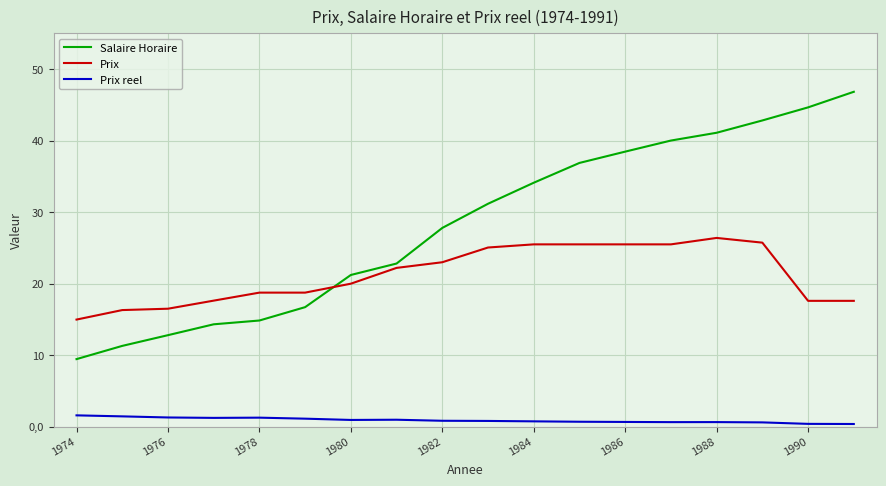

What is the highest value of the Prix series?

26.4